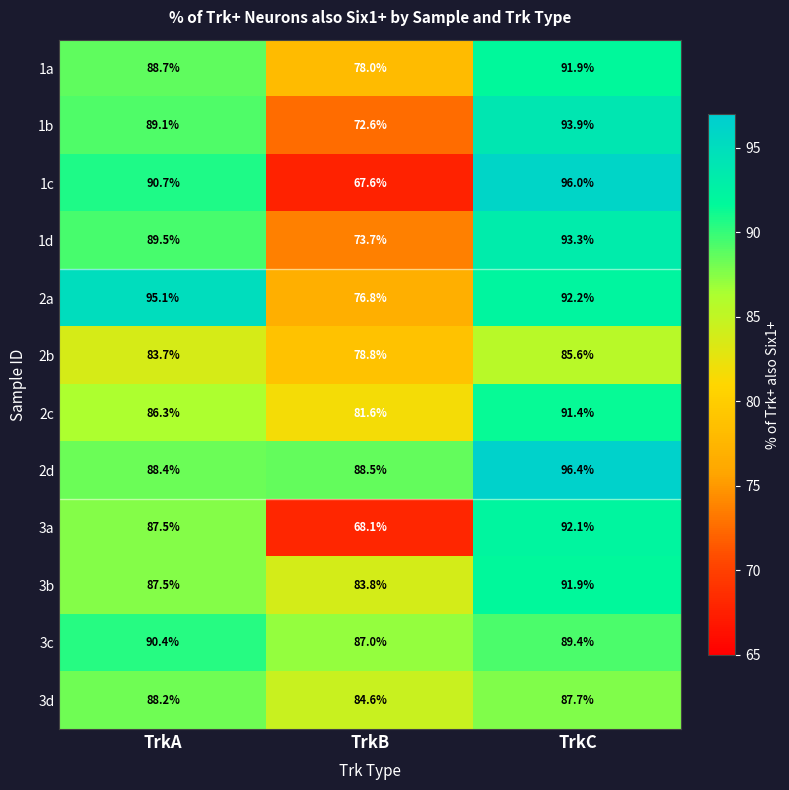

Which series changed the most between TrkB and TrkC?

1c